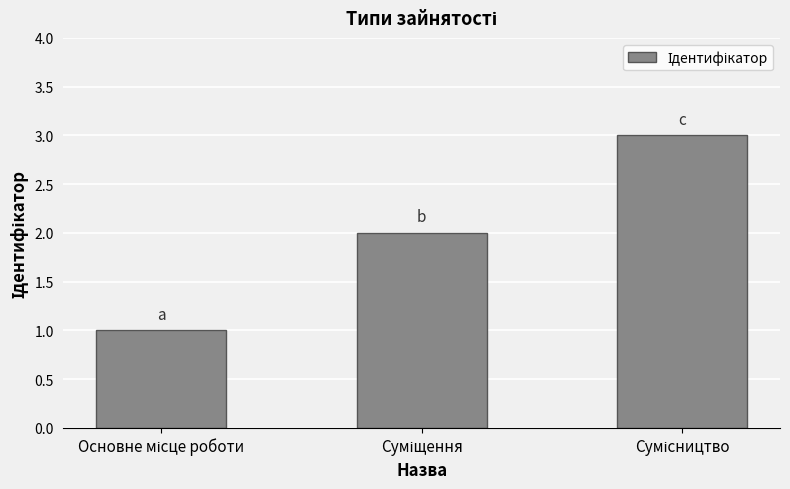

What is the greatest value displayed?

3